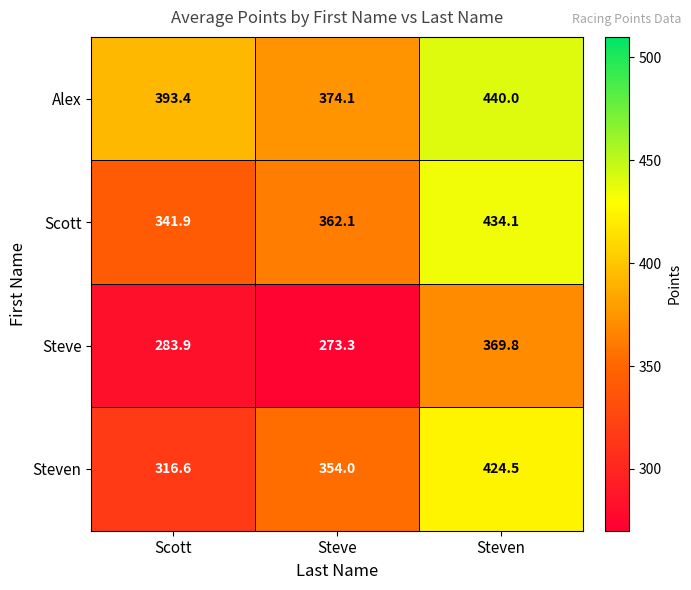

List the series in order of their overall mean, lowest first.

Steve, Steven, Scott, Alex